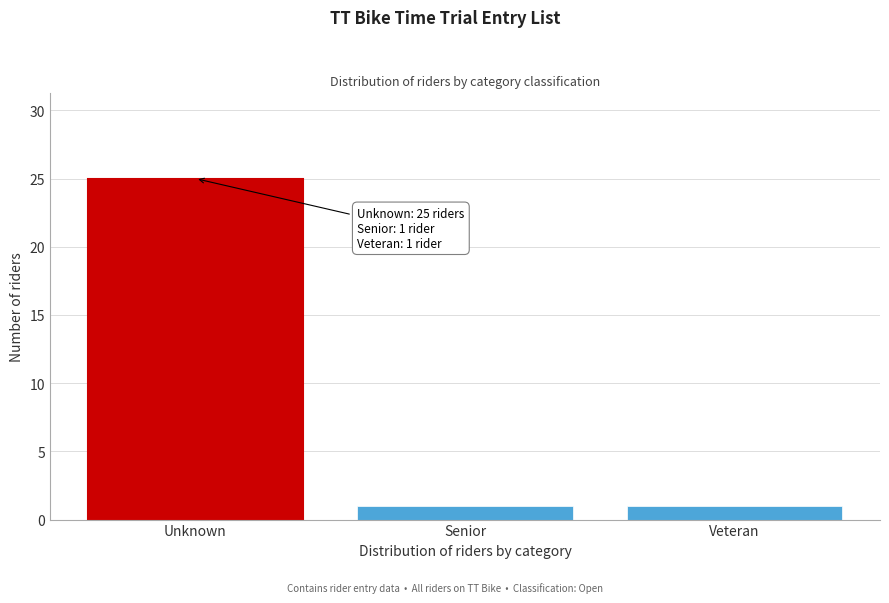

Reading left to right, what are all the values shown in this chart?

Unknown=25	Senior=1	Veteran=1